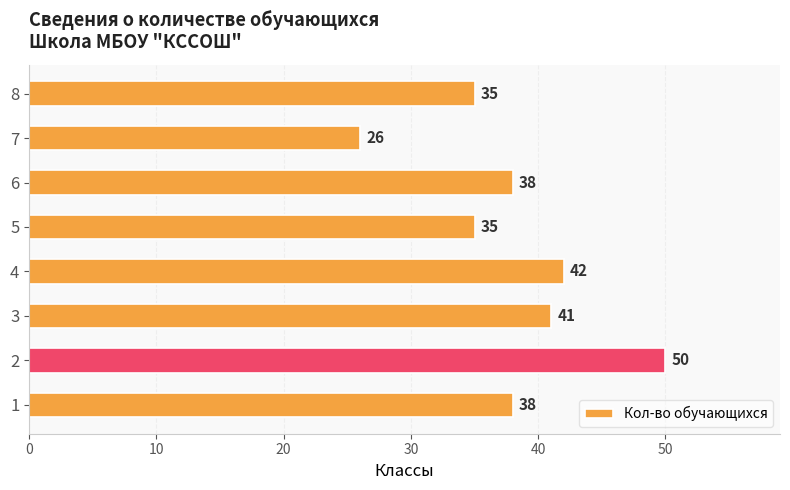

What is the approximate value at 2?

50